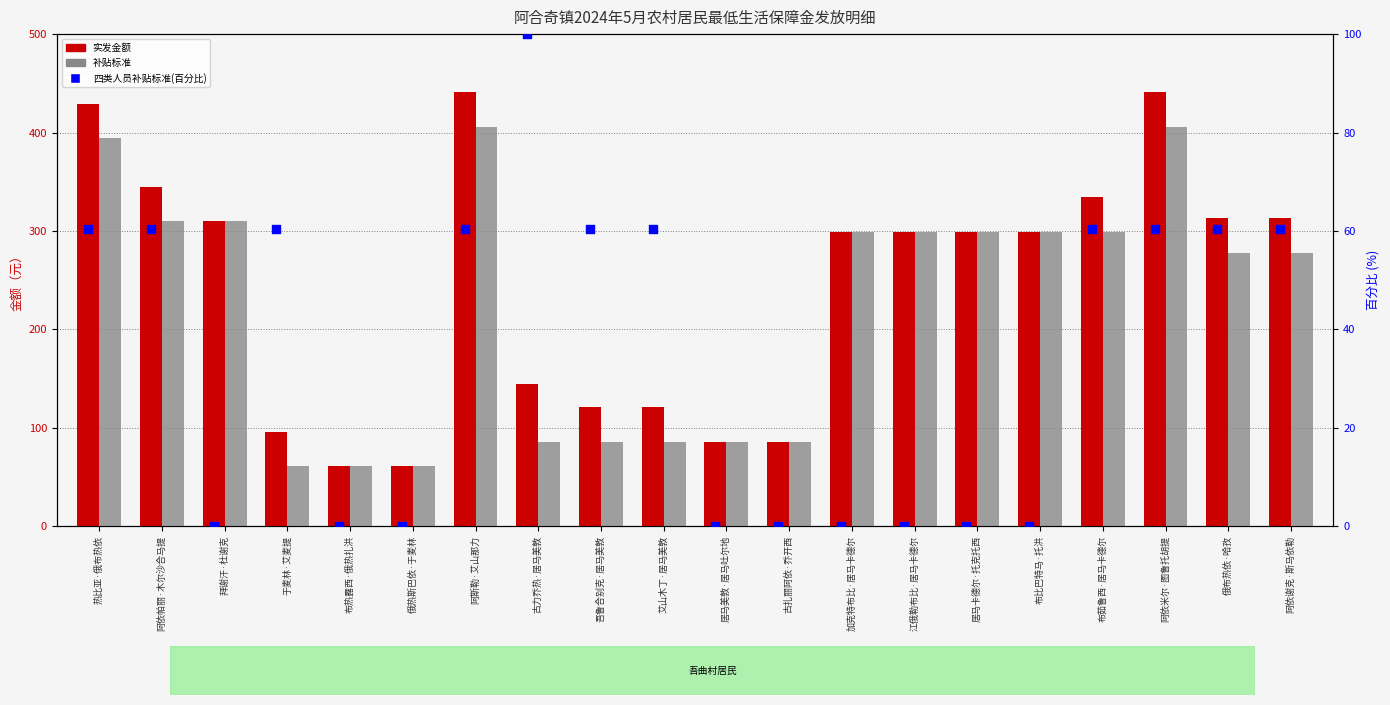

What is the total value across all series at 布热露西·俄热扎洪?

122.0